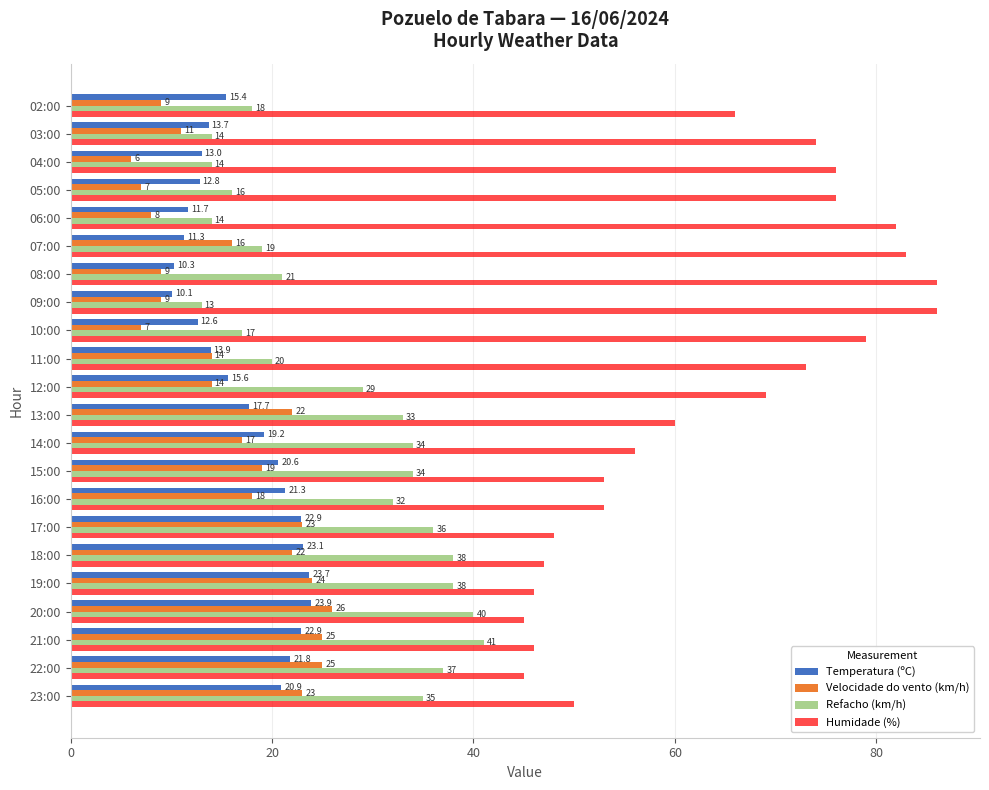

What is the average value of the Humidade (%) series?

63.6